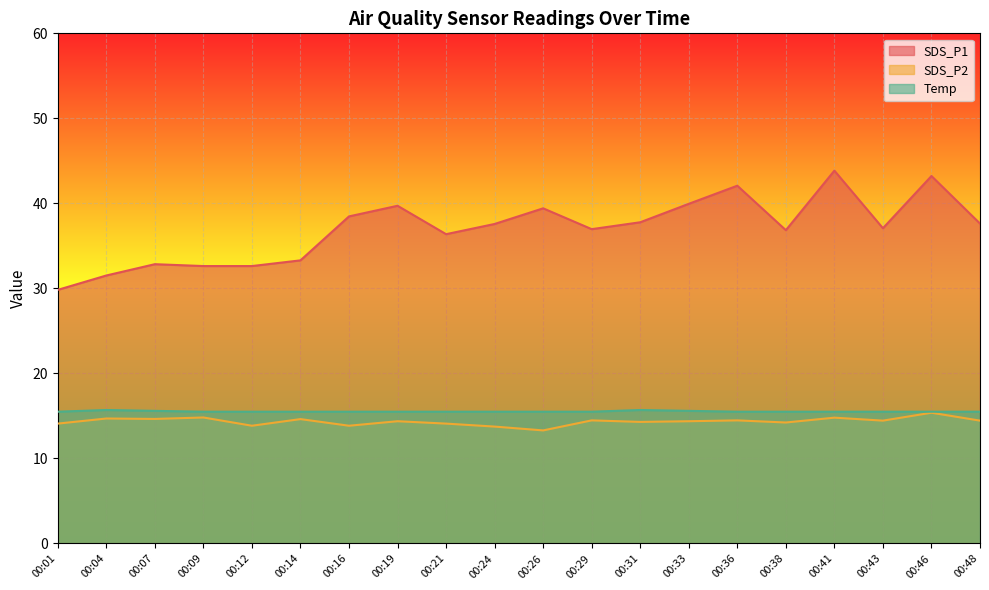

True or false: SDS_P1 and Temp intersect in this chart.

False